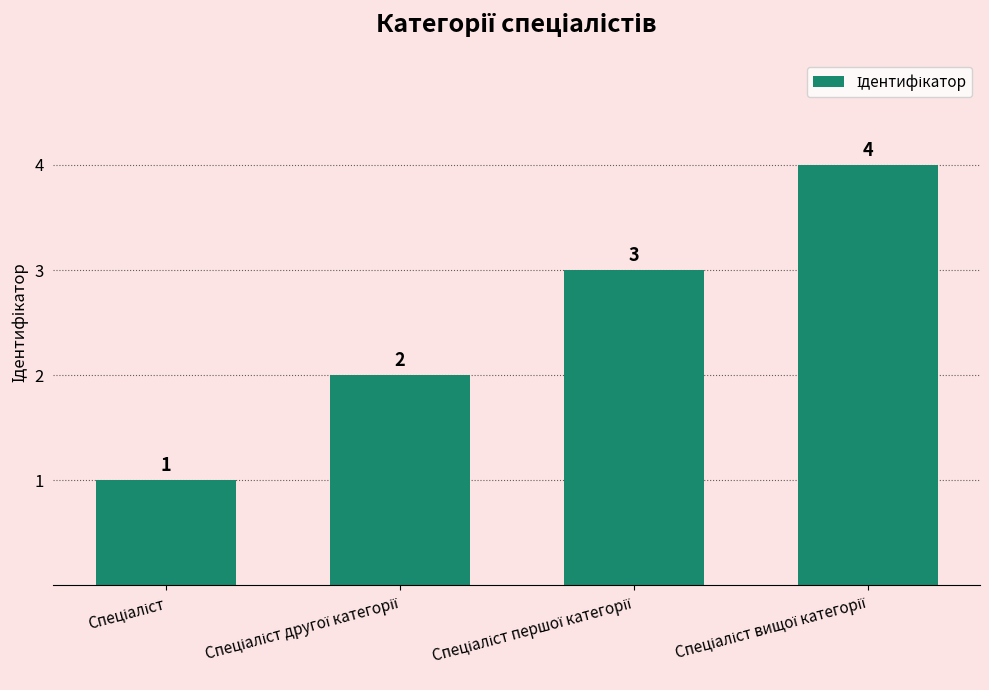

What is the value of the 1st bar from the left?

1